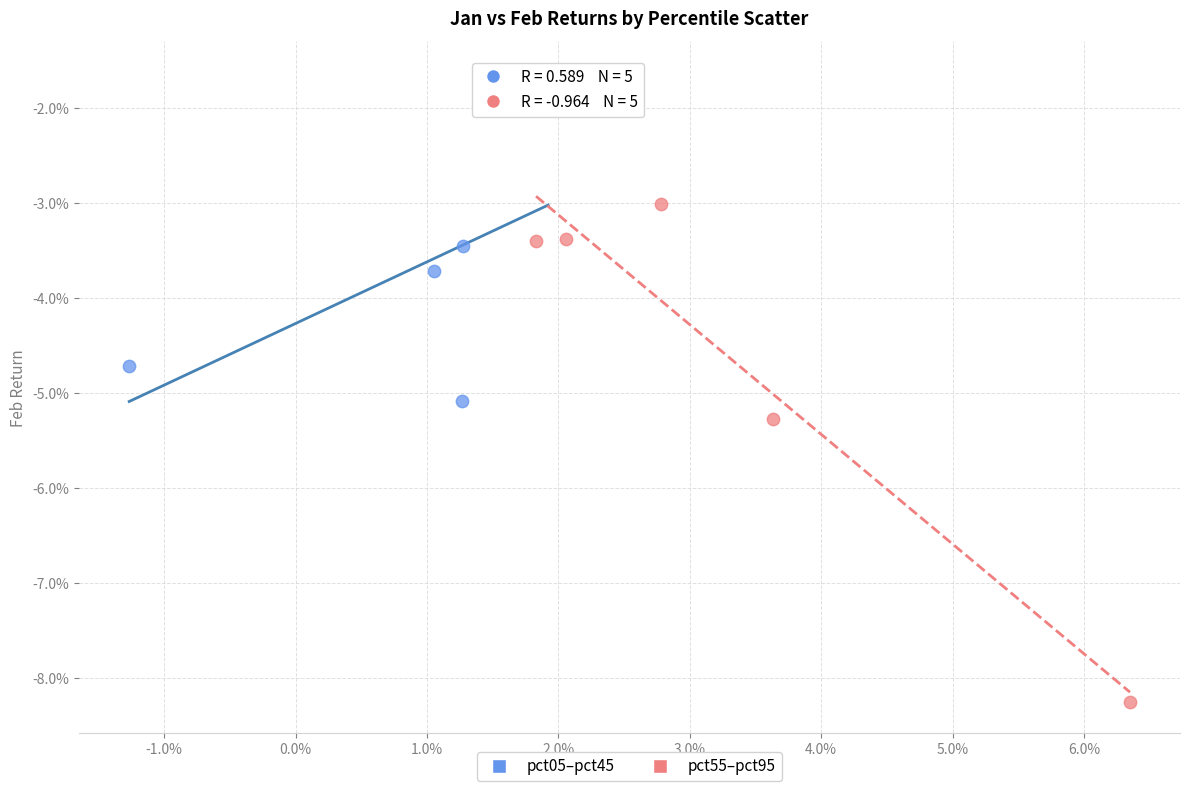

Which series reaches the minimum Y coordinate?

pct55–pct95